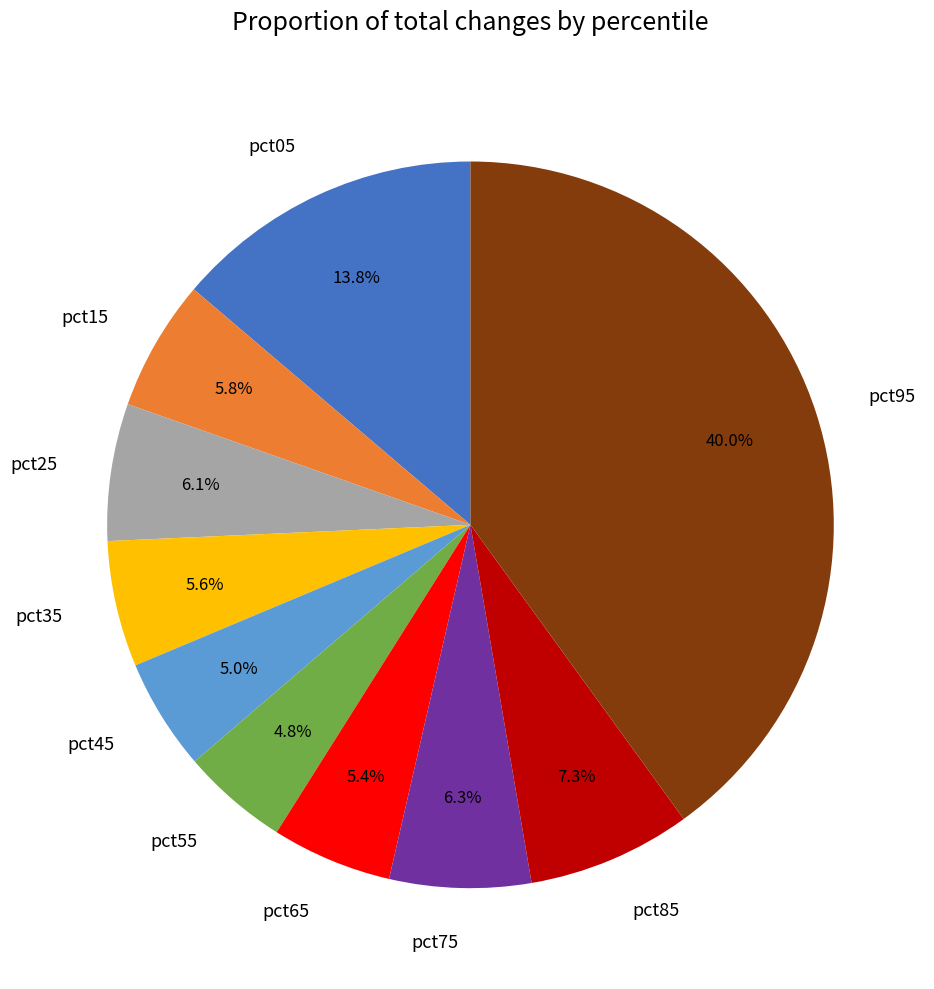

Do pct25 and pct15 together represent more than half of the pie?

No